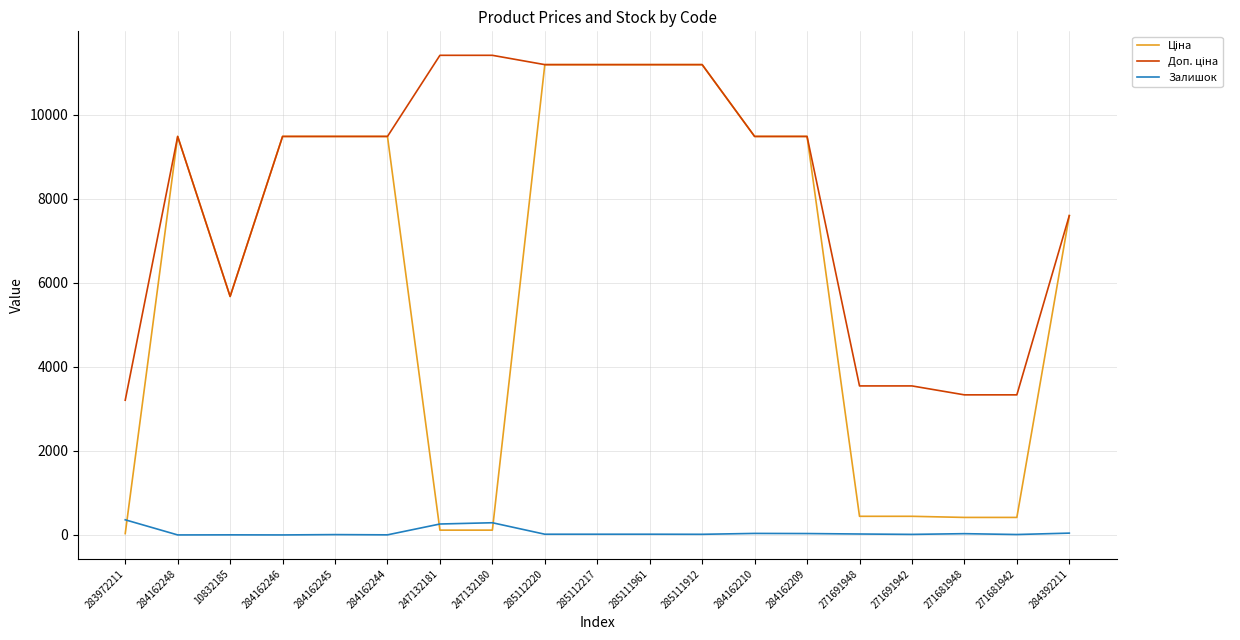

What is the maximum value shown in the chart?

11410.0